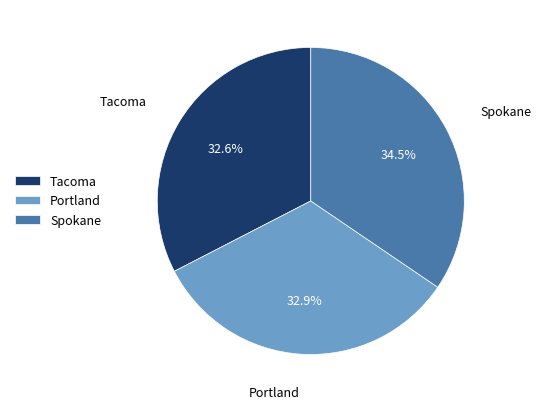

Which category has the biggest portion of the pie?

Spokane